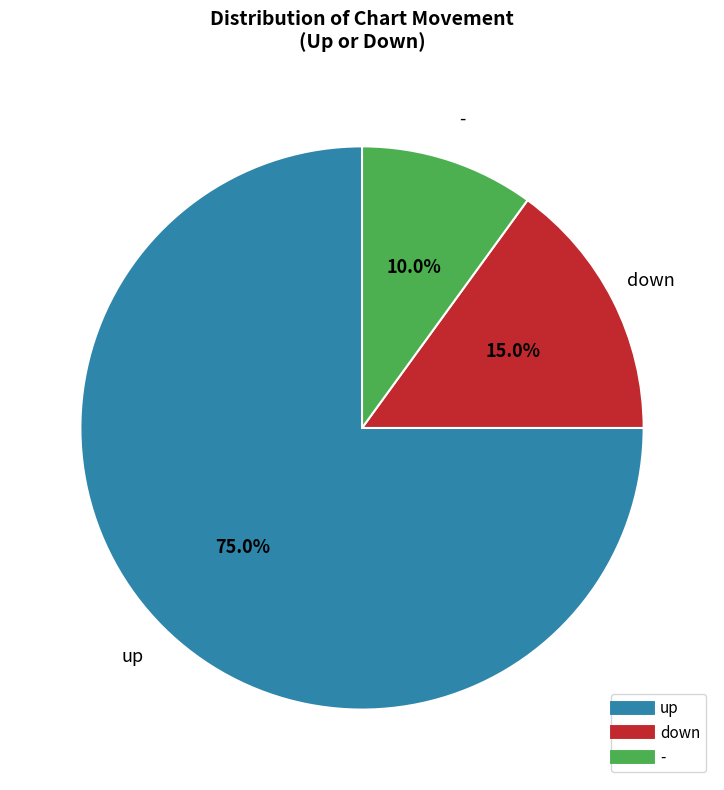

Does any single category account for the majority?

Yes